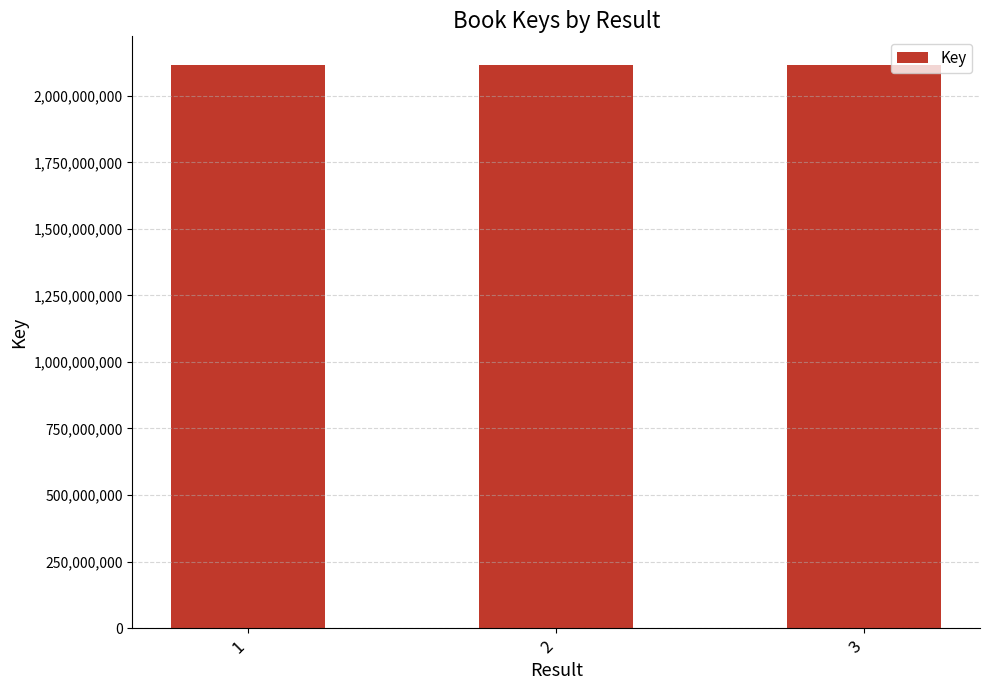

What is the value of the 2nd bar from the left?

2117876951